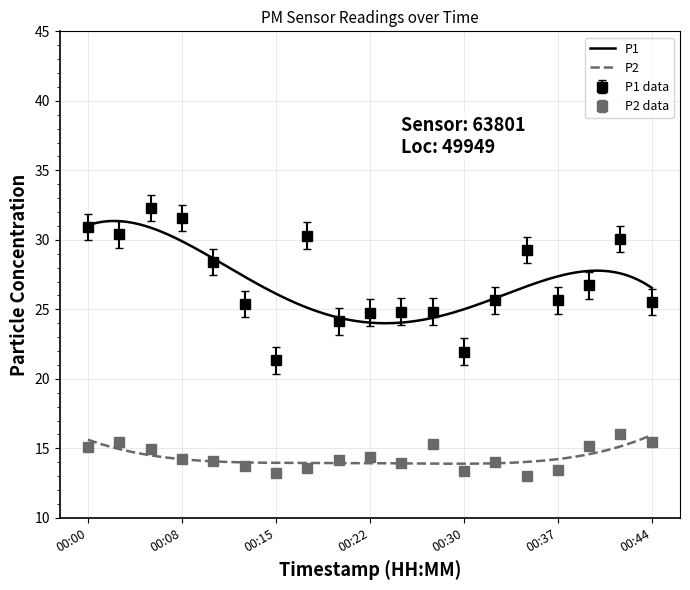

Does the chart have visible grid lines?

Yes